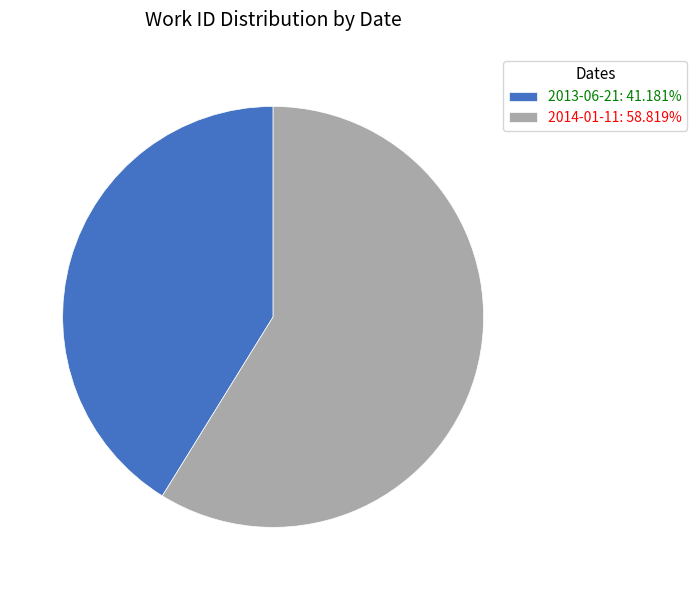

Count the number of slices in the pie.

2